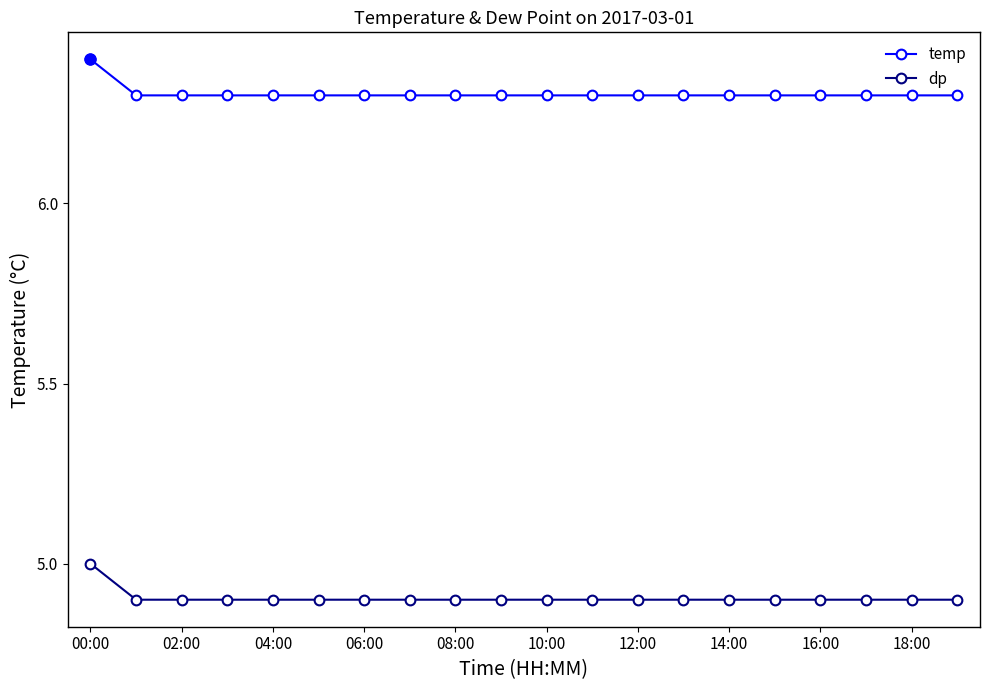

What are all the series names shown in the legend?

temp, dp